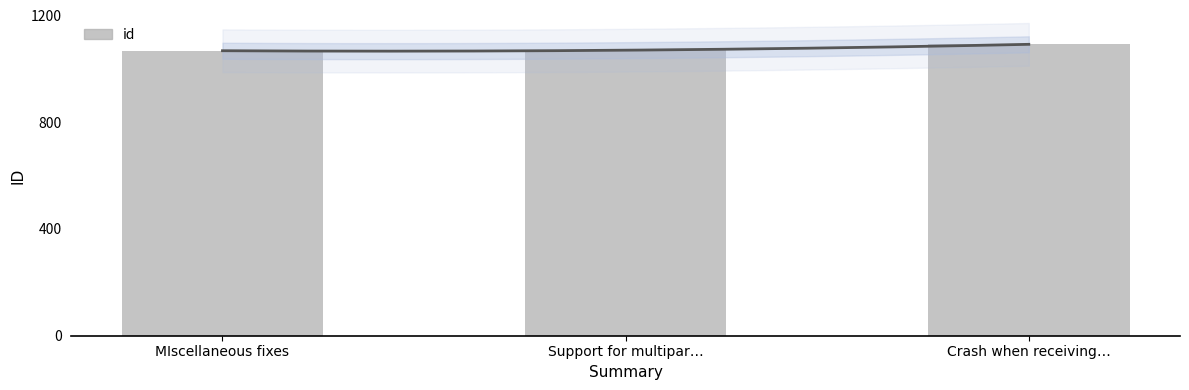

Approximately how many times larger is the value at Crash when receiving… compared to Support for multipar…?

1.0